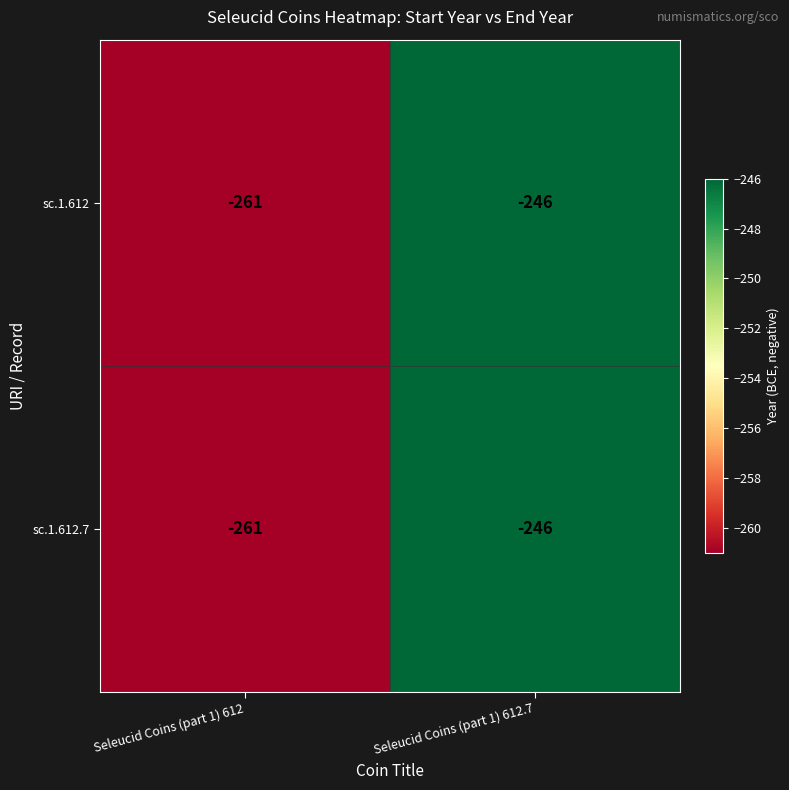

Rank the categories by sc.1.612.7 value from lowest to highest.

Seleucid Coins (part 1) 612, Seleucid Coins (part 1) 612.7